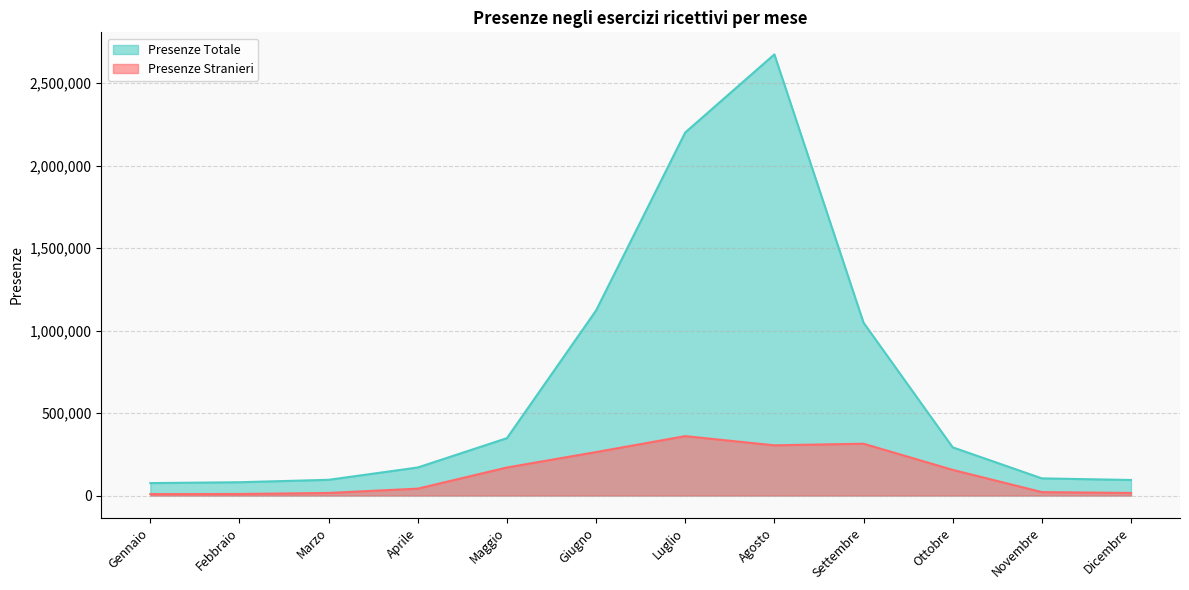

At which category does Presenze Totale reach its first local peak?

Agosto